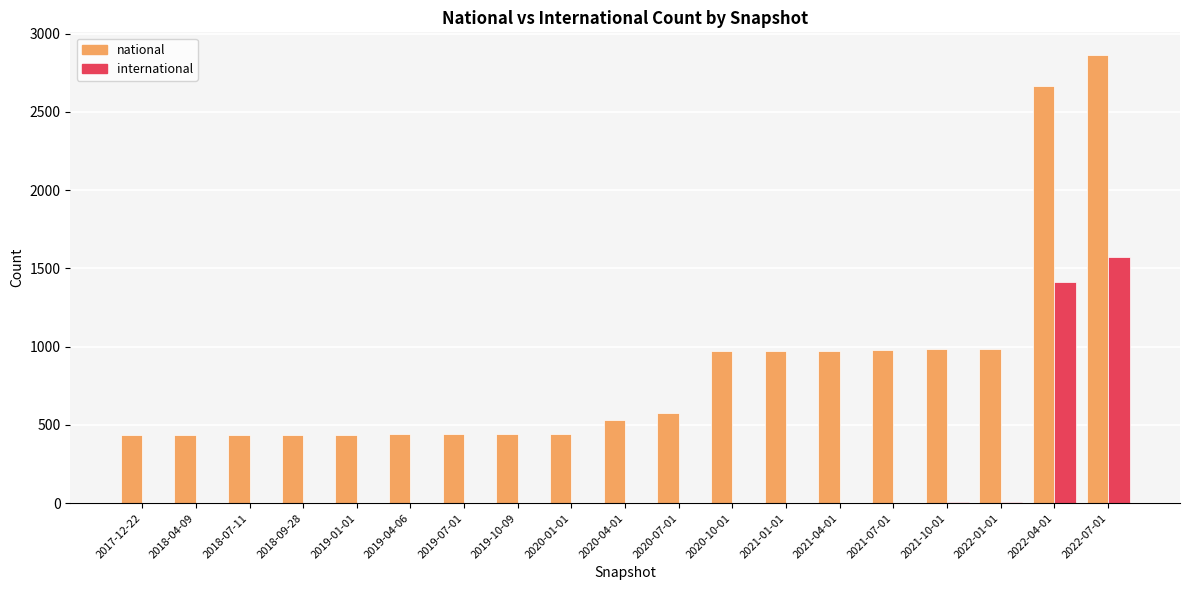

Are the bars grouped side by side (vs. stacked)?

Yes